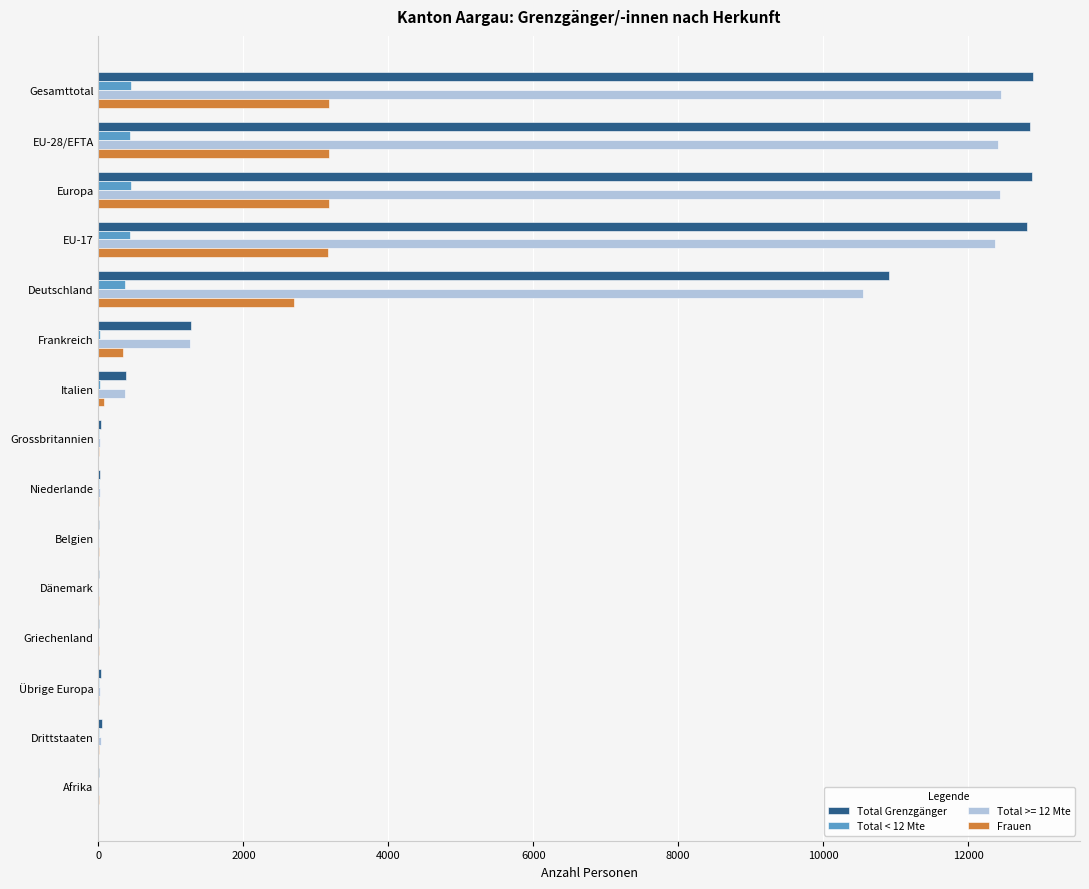

What is the average value of the Frauen series?

1057